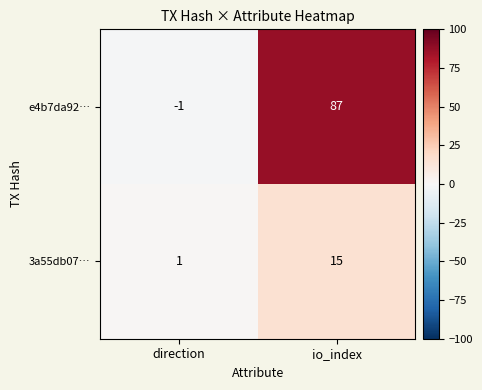

Between direction and io_index, which series saw the biggest shift?

e4b7da92…